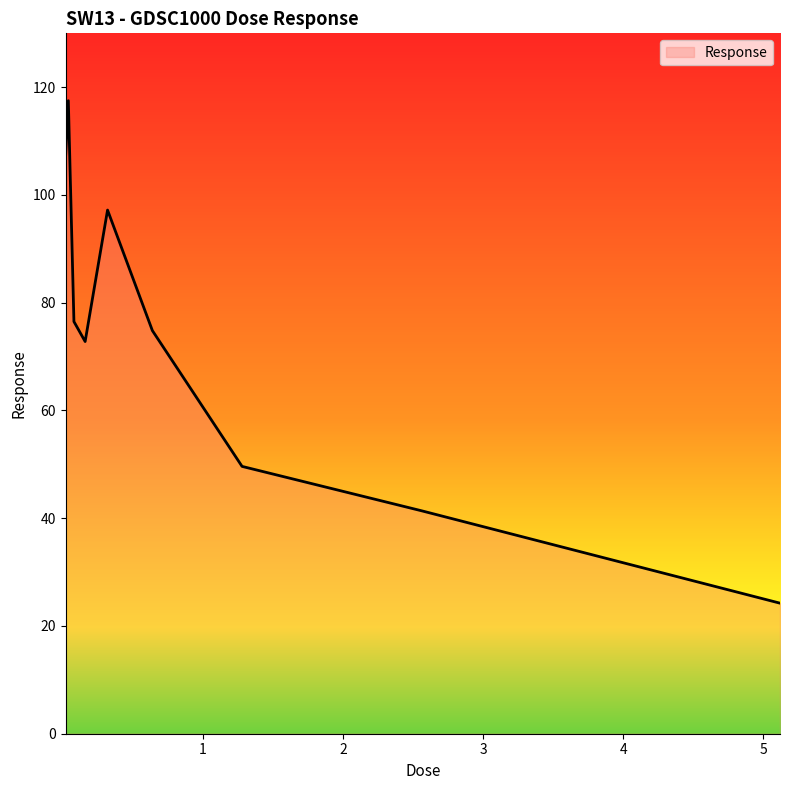

What is the average value?

73.4